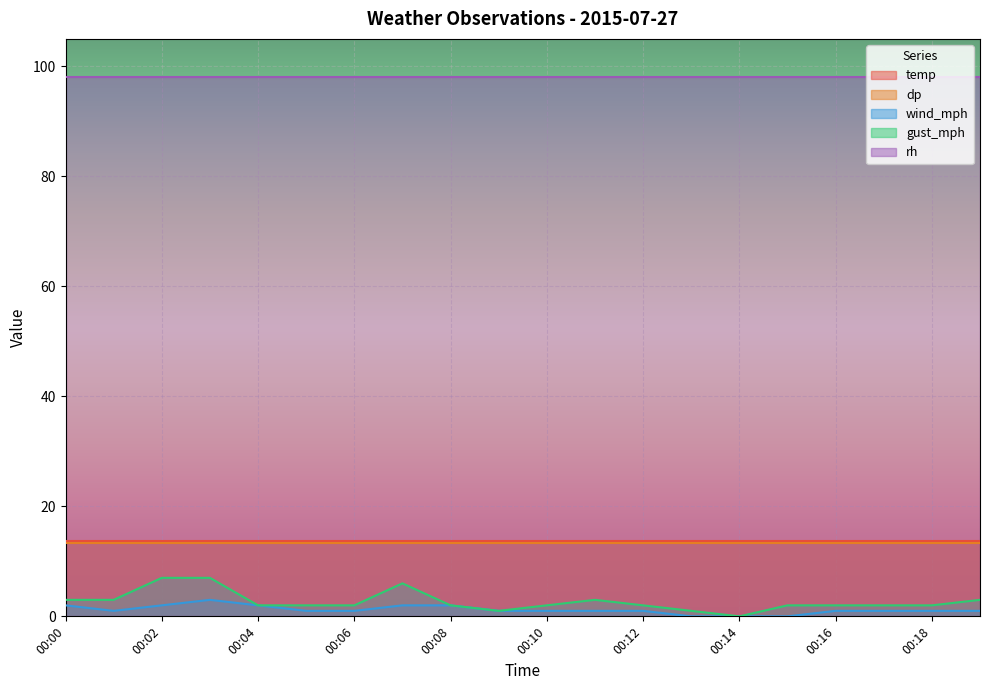

What is the difference between the maximum and second lowest values in the wind_mph series?

3.0